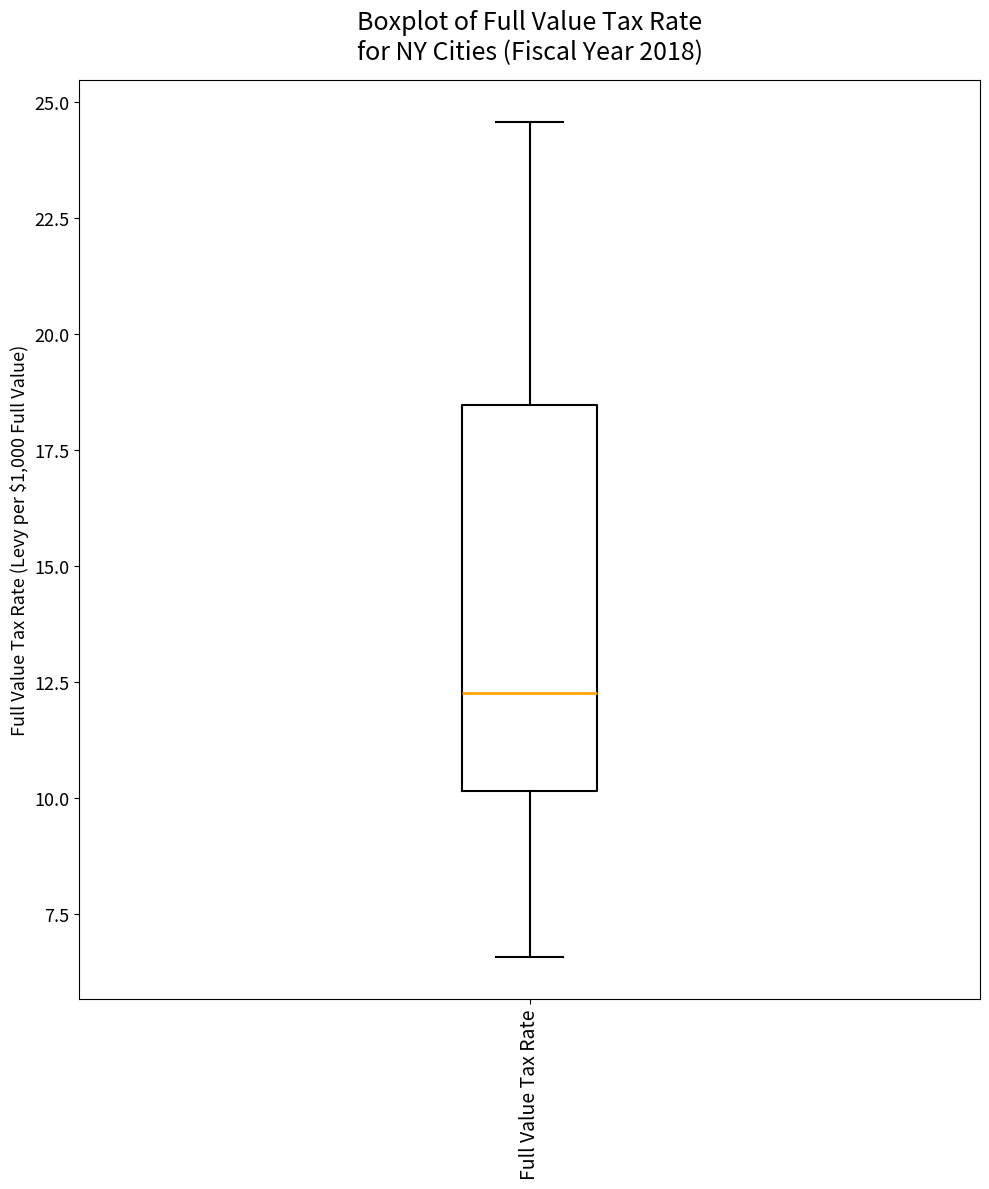

Transcribe this box plot: give where the median line is, the range the box spans, and where the two whiskers end, as read against the y-axis. The values are not printed on the chart, so give them approximately, as read against the axis.

median 12.5, box 10.0 to 18.5, whiskers 6.5 to 24.5